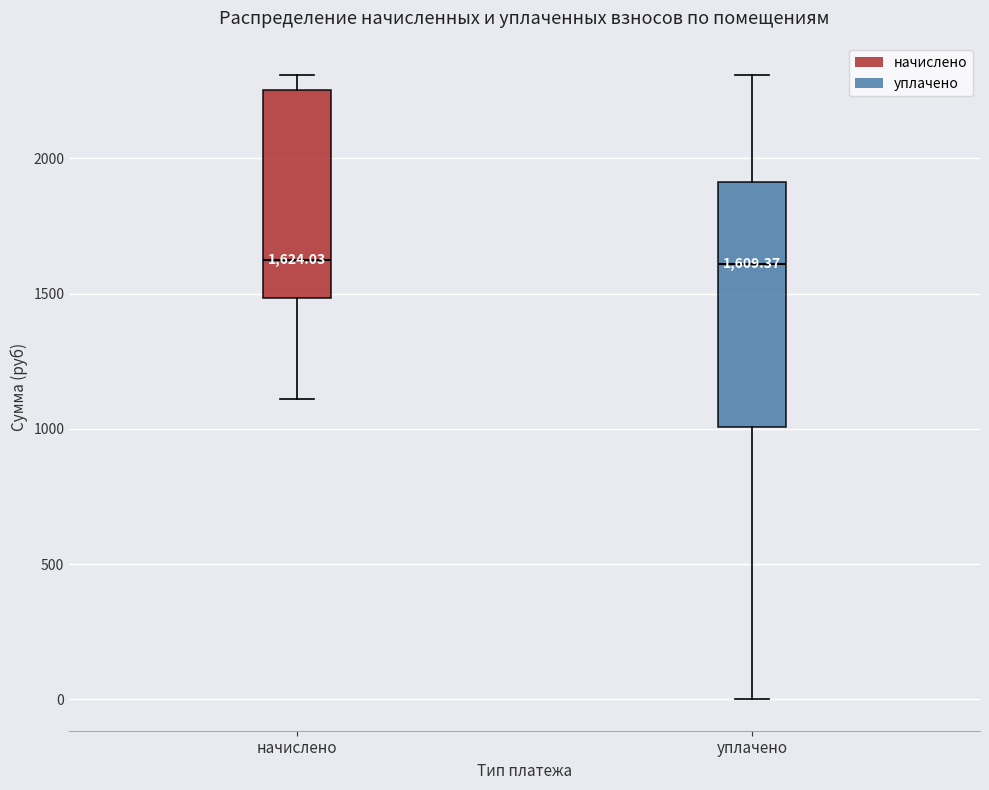

Which box is the tallest, from its lower edge to its upper edge?

уплачено